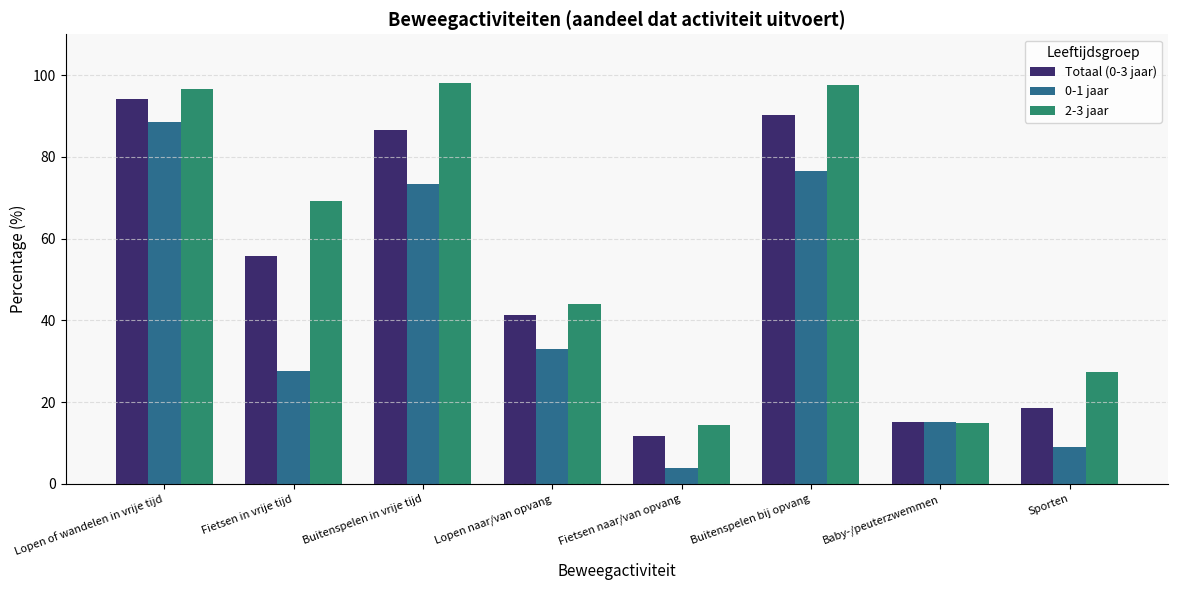

Which series changed the most between Lopen naar/van opvang and Baby-/peuterzwemmen?

2-3 jaar